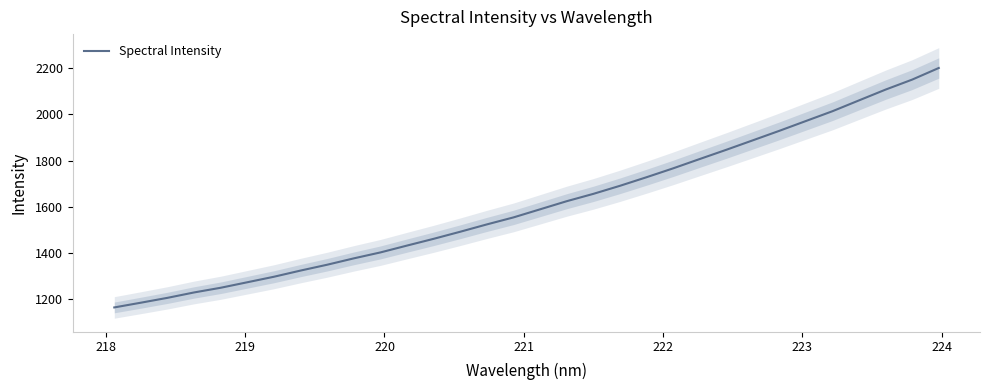

Reading left to right, what are all the values shown in this chart?

1164.7	1185.2	1206.3	1229.6	1249.9	1273.8	1297.6	1324.4	1349.6	1377.2	1402.8	1432.5	1461.7	1492.4	1524.1	1554.4	1589.4	1624.4	1656.1	1691.0	1728.1	1766.5	1806.9	1846.8	1887.9	1929.1	1971.6	2014.0	2060.9	2107.6	2150.8	2201.0